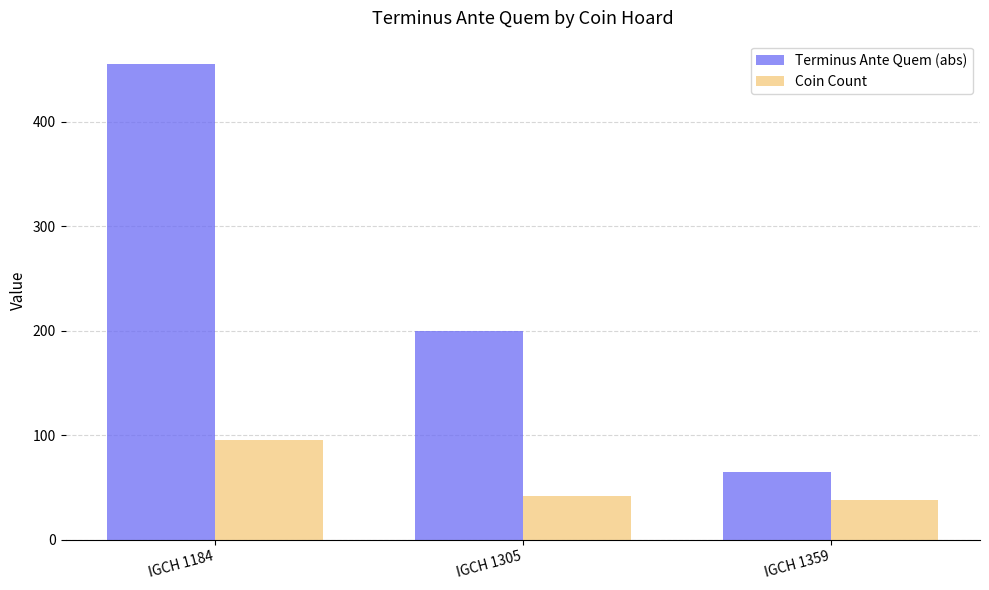

What is the spread (max minus min) of values at IGCH 1184?

360